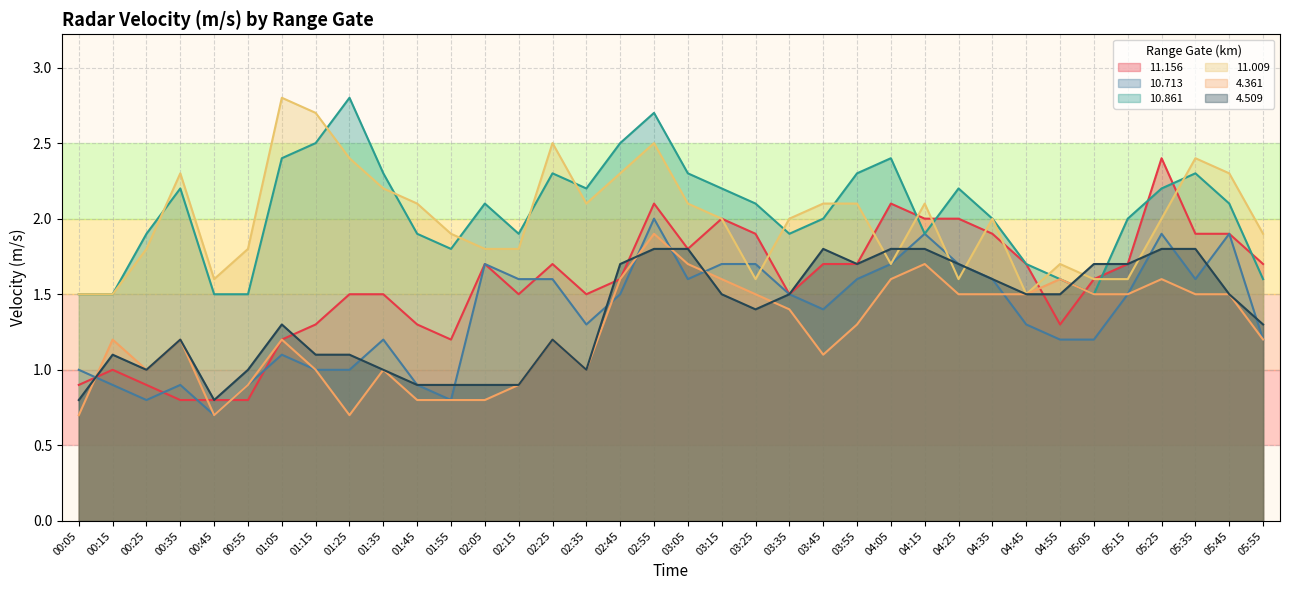

Reading left to right, what are all the values shown in this chart?

11.156: 0.9	1.0	0.9	0.8	0.8	0.8	1.2	1.3	1.5	1.5	1.3	1.2	1.7	1.5	1.7	1.5	1.6	2.1	1.8	2.0	1.9	1.5	1.7	1.7	2.1	2.0	2.0	1.9	1.7	1.3	1.6	1.7	2.4	1.9	1.9	1.7
10.713: 1.0	0.9	0.8	0.9	0.7	0.9	1.1	1.0	1.0	1.2	0.9	0.8	1.7	1.6	1.6	1.3	1.5	2.0	1.6	1.7	1.7	1.5	1.4	1.6	1.7	1.9	1.7	1.6	1.3	1.2	1.2	1.5	1.9	1.6	1.9	1.2
10.861: 1.5	1.5	1.9	2.2	1.5	1.5	2.4	2.5	2.8	2.3	1.9	1.8	2.1	1.9	2.3	2.2	2.5	2.7	2.3	2.2	2.1	1.9	2.0	2.3	2.4	1.9	2.2	2.0	1.7	1.6	1.5	2.0	2.2	2.3	2.1	1.6
11.009: 1.5	1.5	1.8	2.3	1.6	1.8	2.8	2.7	2.4	2.2	2.1	1.9	1.8	1.8	2.5	2.1	2.3	2.5	2.1	2.0	1.6	2.0	2.1	2.1	1.7	2.1	1.6	2.0	1.5	1.7	1.6	1.6	2.0	2.4	2.3	1.9
4.361: 0.7	1.2	1.0	1.2	0.7	0.9	1.2	1.0	0.7	1.0	0.8	0.8	0.8	0.9	1.2	1.0	1.6	1.9	1.7	1.6	1.5	1.4	1.1	1.3	1.6	1.7	1.5	1.5	1.5	1.6	1.5	1.5	1.6	1.5	1.5	1.2
4.509: 0.8	1.1	1.0	1.2	0.8	1.0	1.3	1.1	1.1	1.0	0.9	0.9	0.9	0.9	1.2	1.0	1.7	1.8	1.8	1.5	1.4	1.5	1.8	1.7	1.8	1.8	1.7	1.6	1.5	1.5	1.7	1.7	1.8	1.8	1.5	1.3